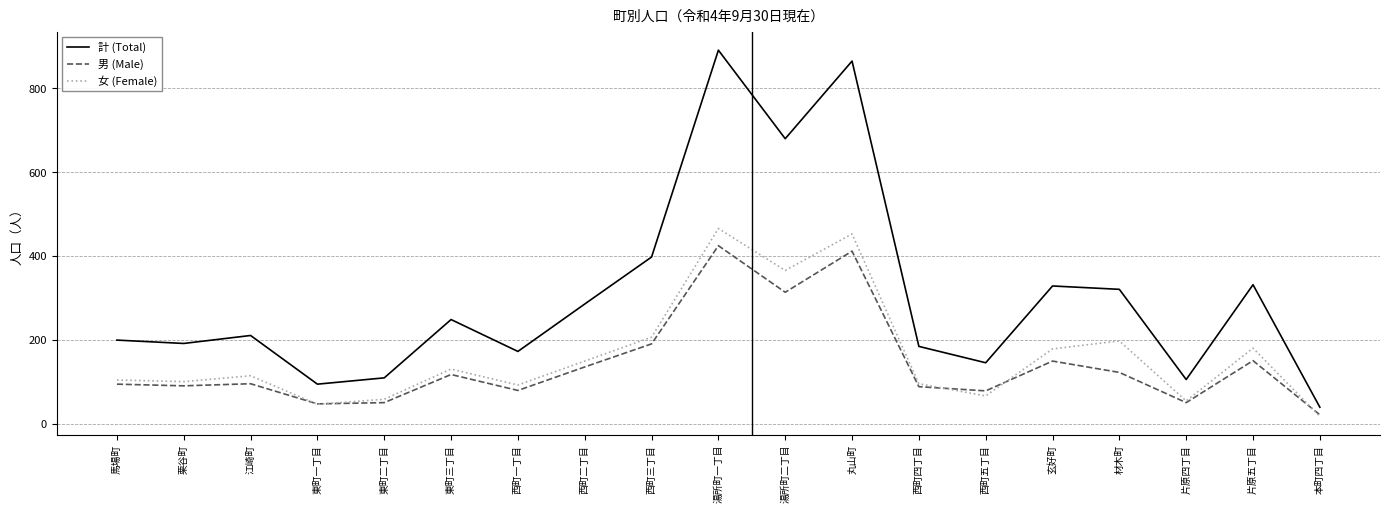

How many lines are shown in the chart?

3